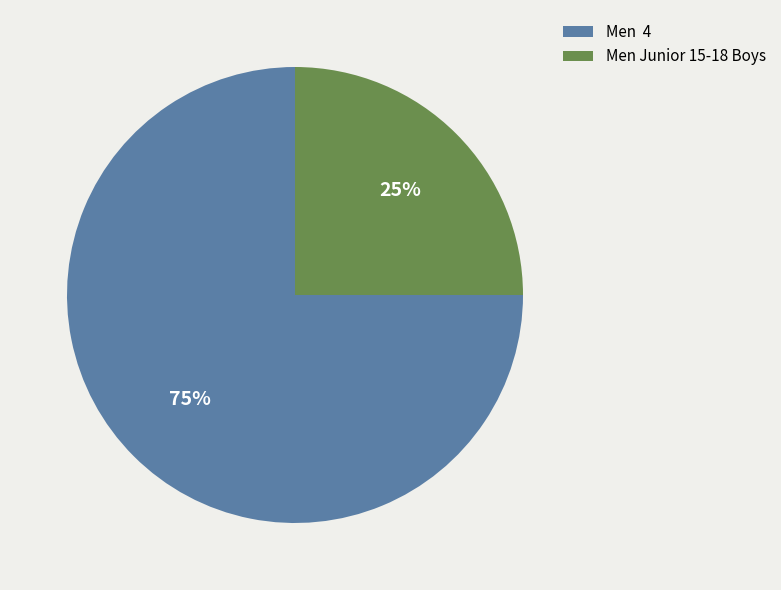

Which category has the biggest portion of the pie?

Men 4